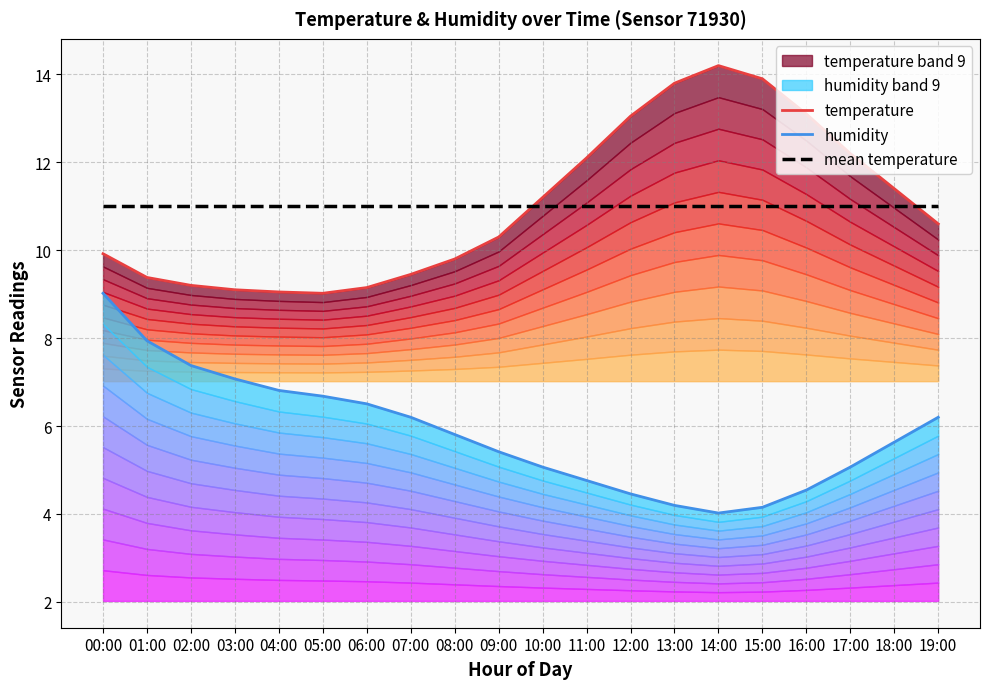

Which series has the widest spread of values?

temperature